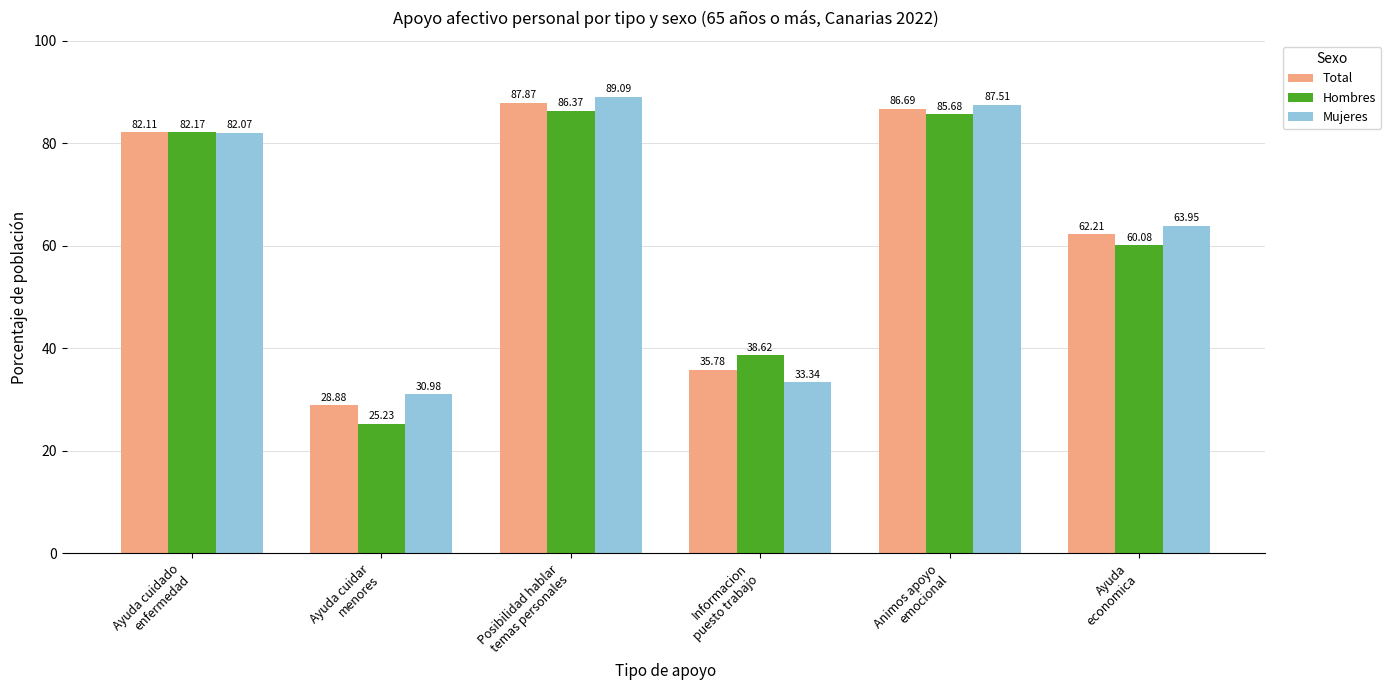

Reading left to right, list all the values displayed in this chart.

Total: Ayuda cuidado
enfermedad=82.1	Ayuda cuidar
menores=28.9	Posibilidad hablar
temas personales=87.9	Informacion
puesto trabajo=35.8	Animos apoyo
emocional=86.7	Ayuda
economica=62.2
Hombres: Ayuda cuidado
enfermedad=82.2	Ayuda cuidar
menores=25.2	Posibilidad hablar
temas personales=86.4	Informacion
puesto trabajo=38.6	Animos apoyo
emocional=85.7	Ayuda
economica=60.1
Mujeres: Ayuda cuidado
enfermedad=82.1	Ayuda cuidar
menores=31.0	Posibilidad hablar
temas personales=89.1	Informacion
puesto trabajo=33.3	Animos apoyo
emocional=87.5	Ayuda
economica=64.0